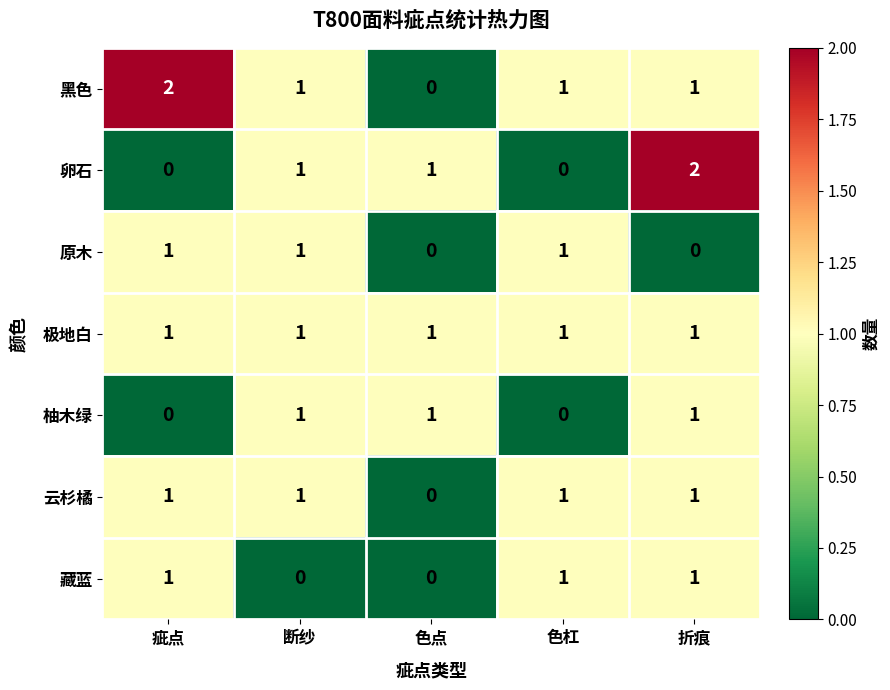

The 云杉橘 series shows 1 at 色杠. True or false?

True